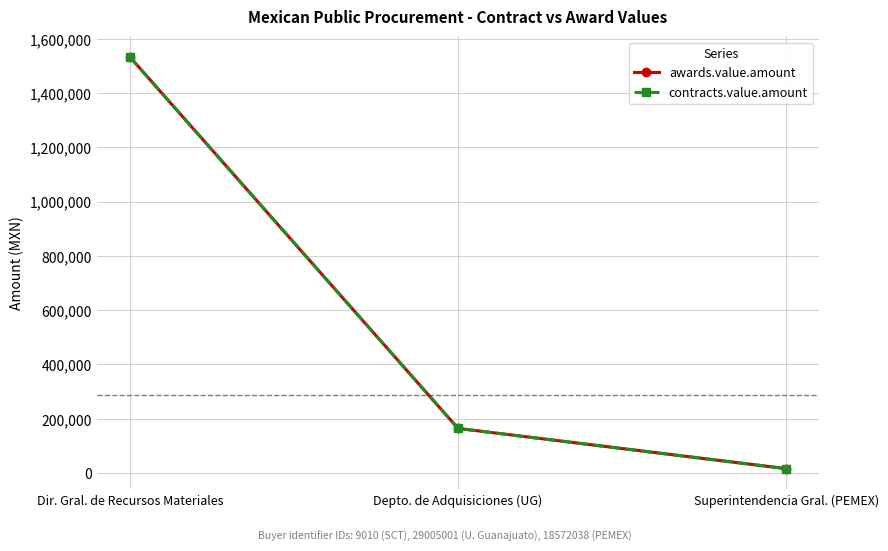

List the series in order of their peak value, highest first.

awards.value.amount, contracts.value.amount